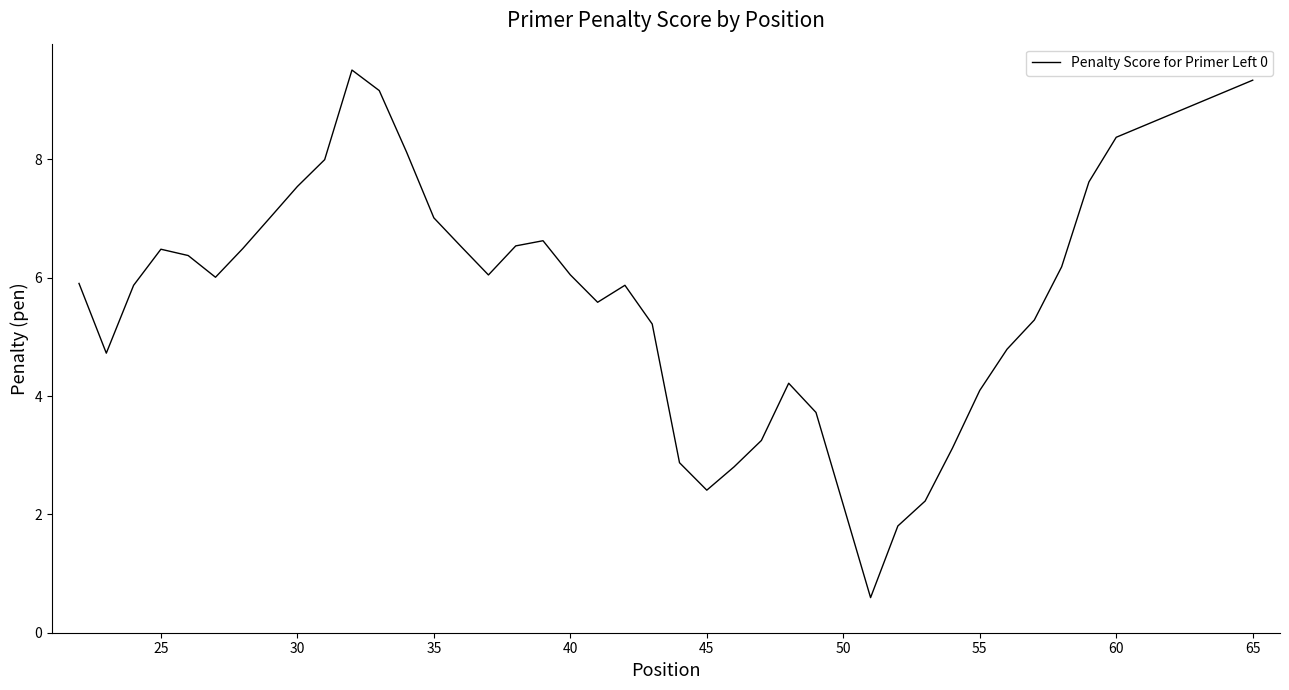

What is the minimum value shown in the chart?

0.6